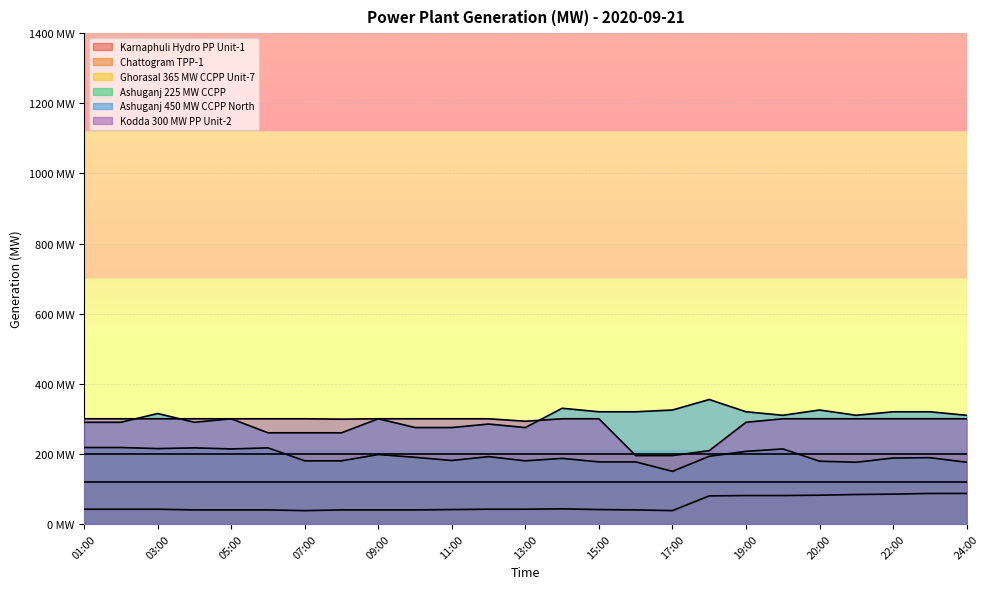

Does the chart display data point markers on the line(s)?

No